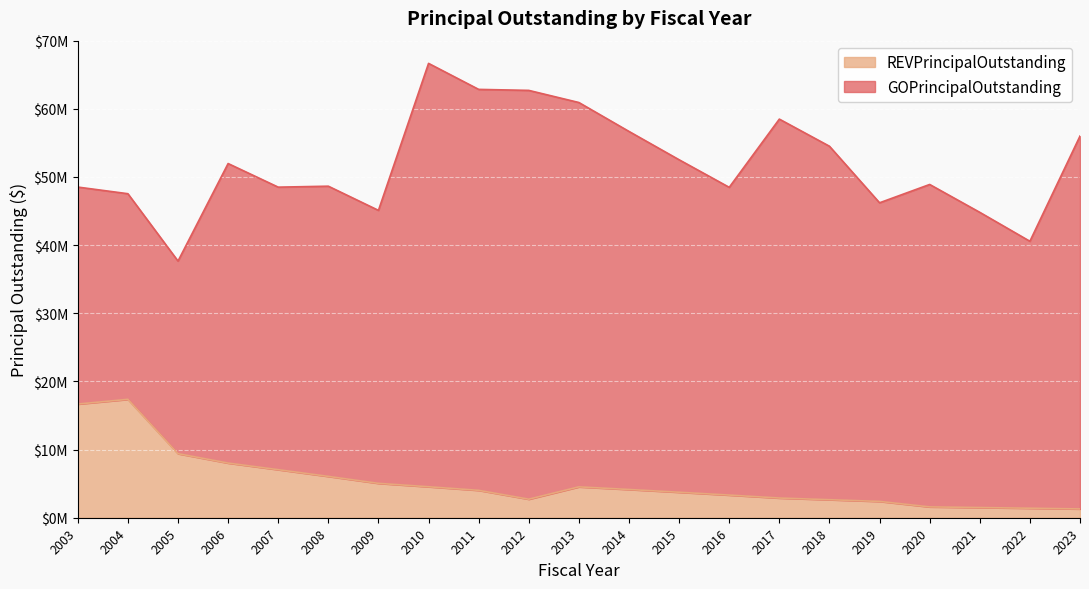

What is the greatest value displayed?

17375000